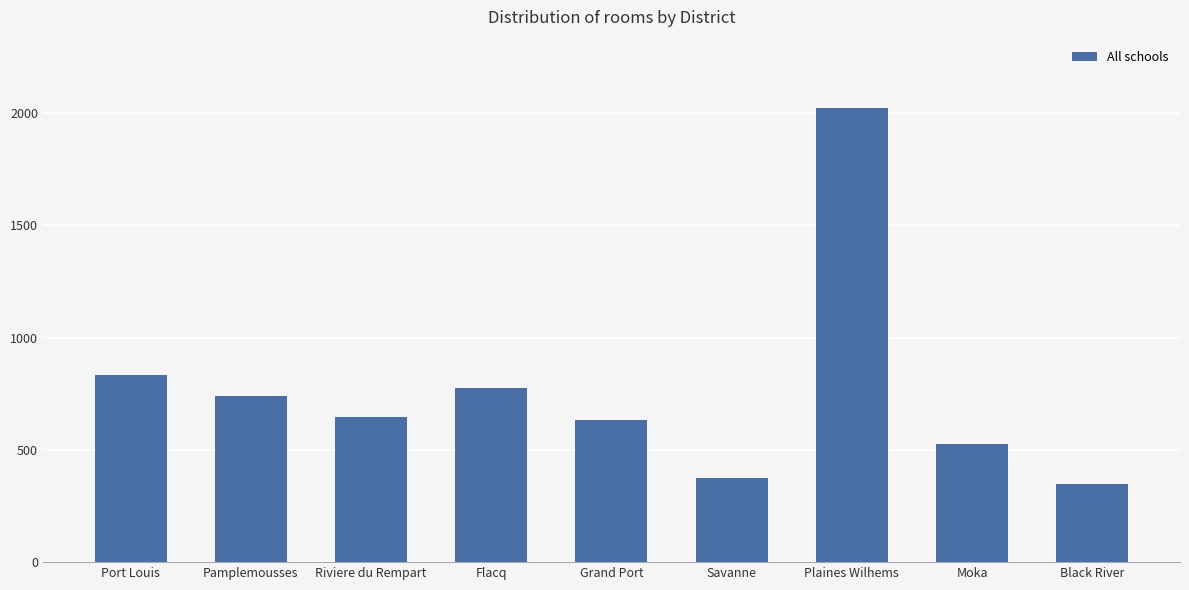

Reading left to right, transcribe all the data shown in this chart.

Port Louis=832	Pamplemousses=738	Riviere du Rempart=648	Flacq=774	Grand Port=632	Savanne=376	Plaines Wilhems=2023	Moka=525	Black River=350